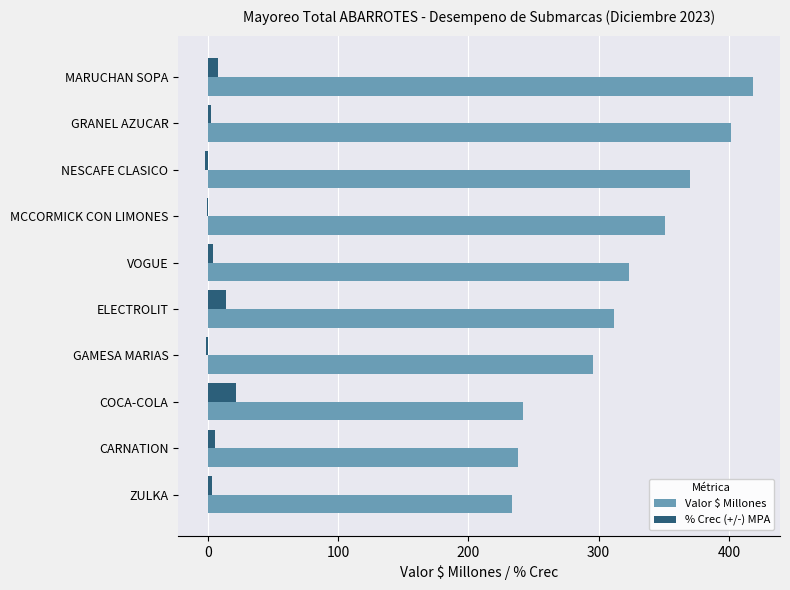

How many categories are shown in the chart?

10